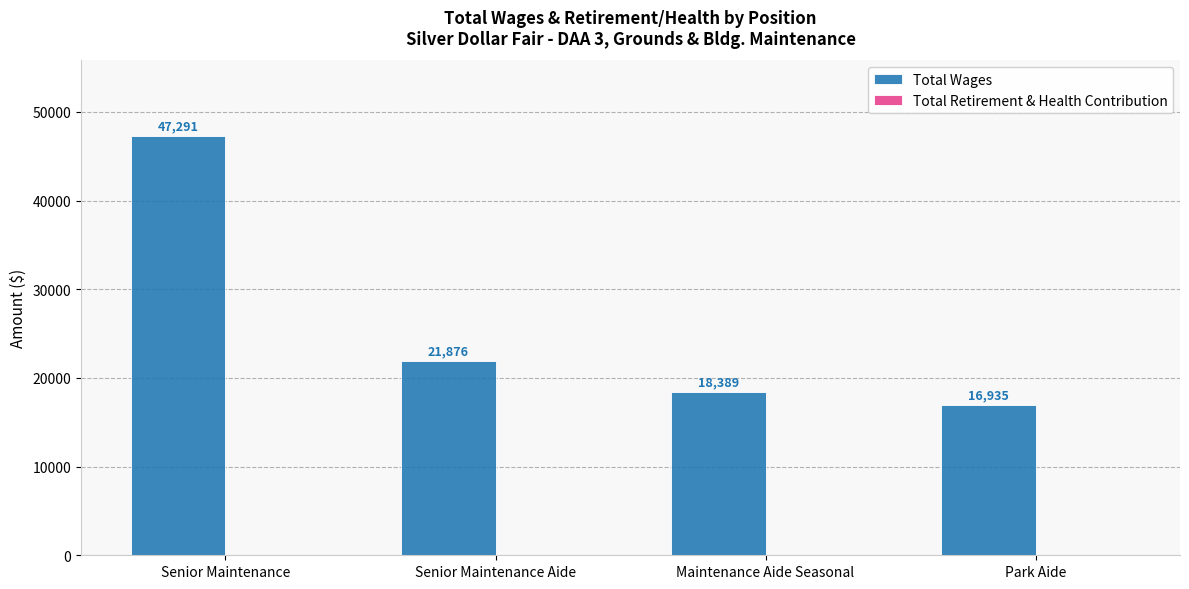

What is the sum of the values at Senior Maintenance Aide and Park Aide?

38811